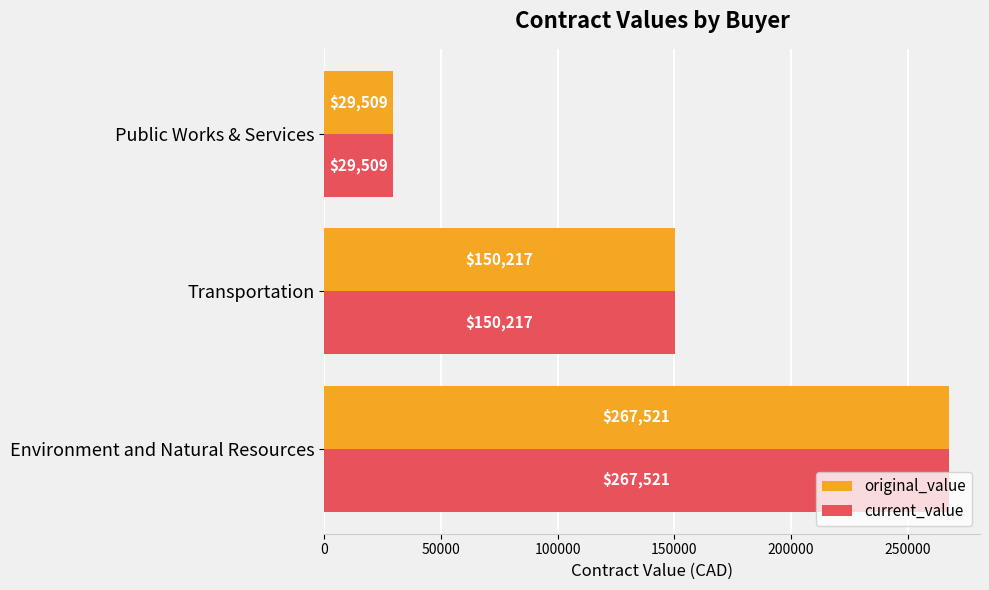

How many series are shown in this chart?

2